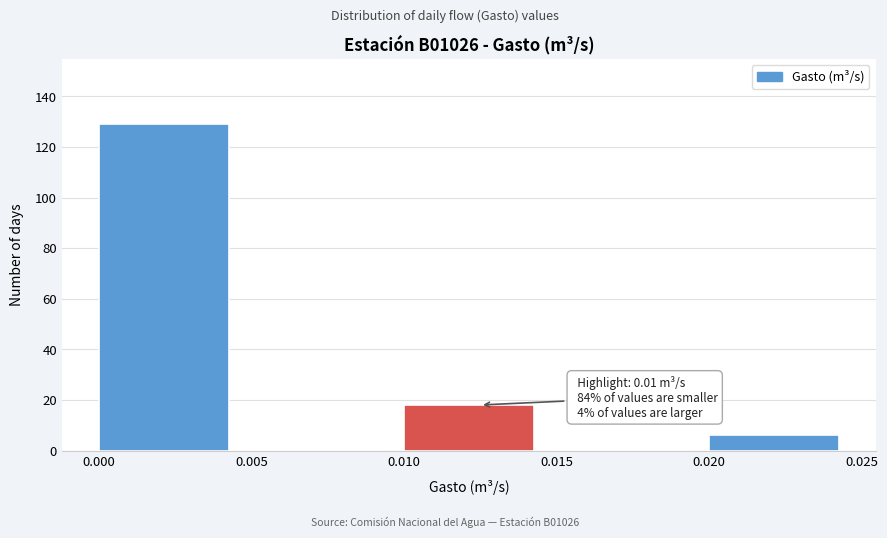

Which range on the x-axis has the tallest bar?

0.000 to 0.005